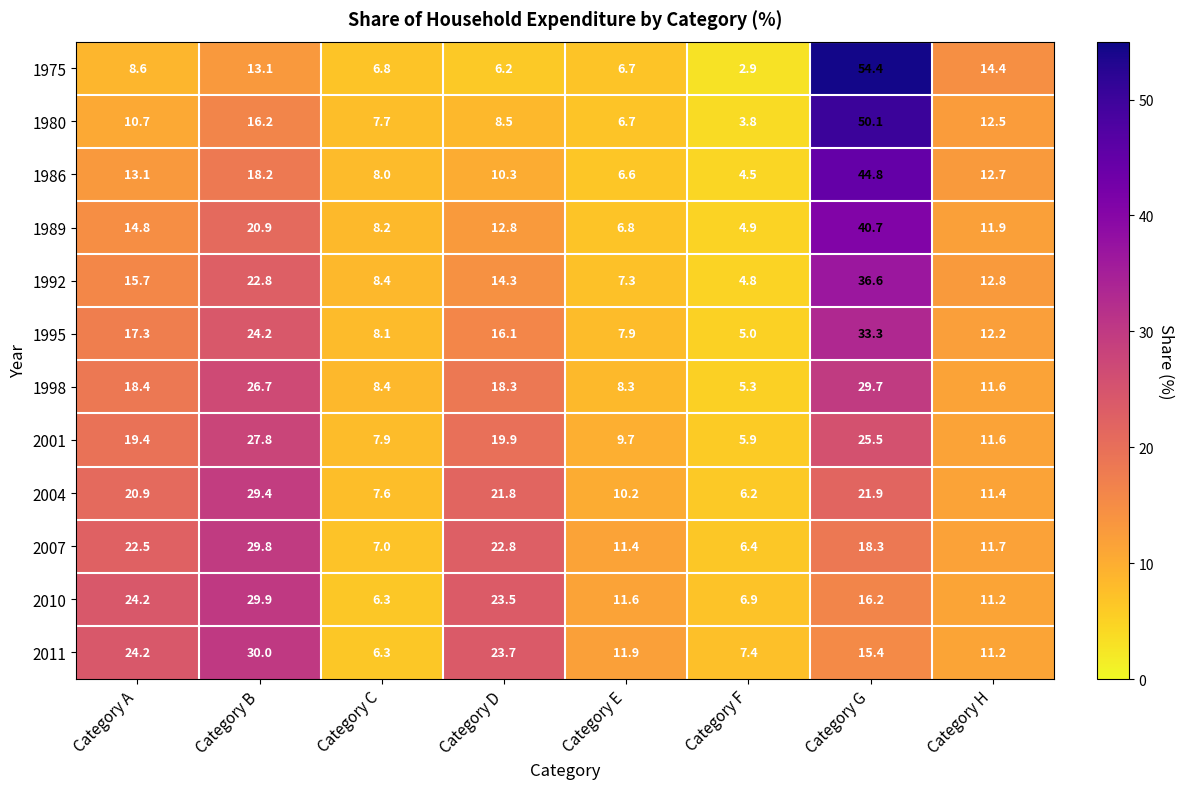

Which series changed the most between Category G and Category H?

1975